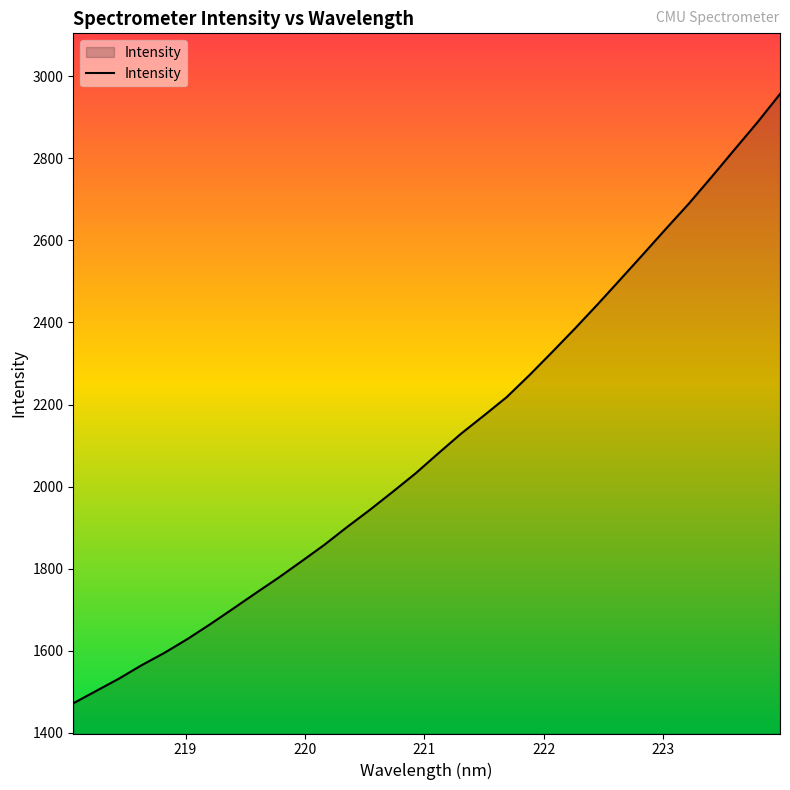

What is the difference between the maximum and minimum values?

1484.0